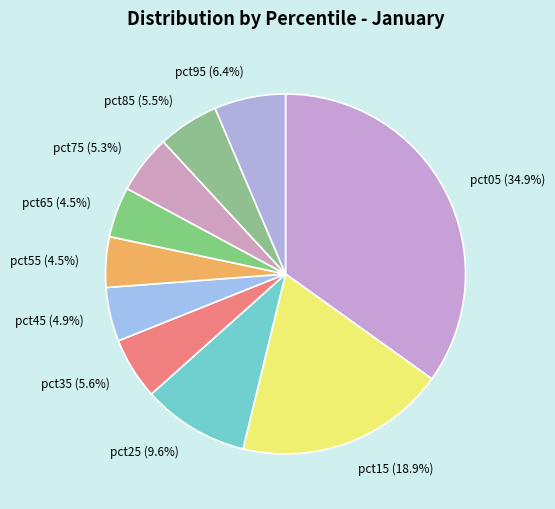

Is it true that pct75 is 5% of the pie?

True